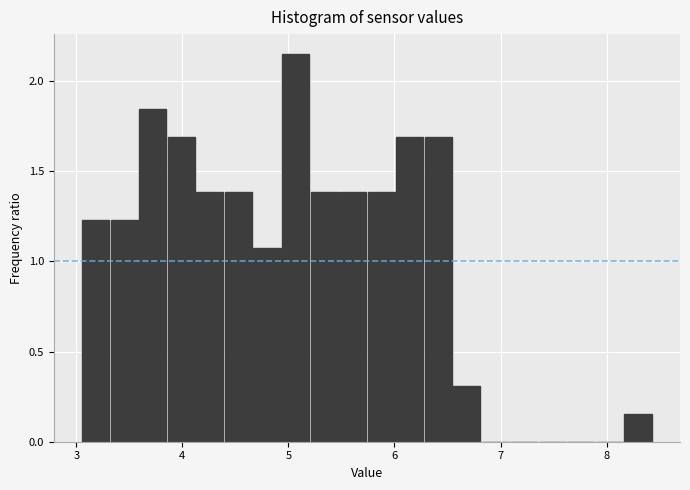

Around what value on the x-axis is the tallest bar? Give the approximate position of its centre, as read against the axis.

5.1